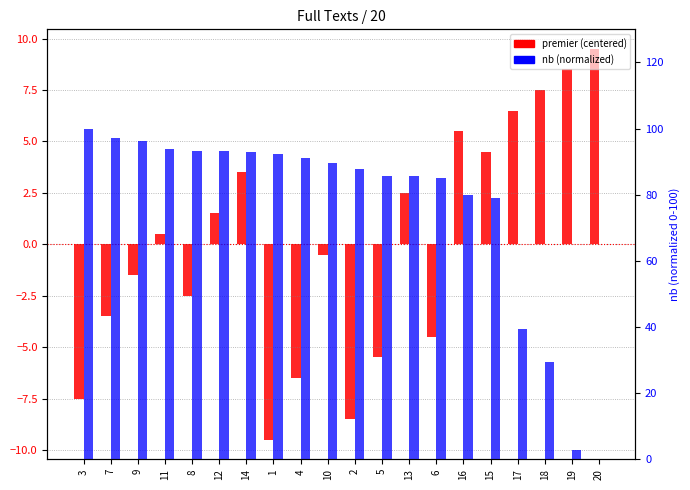

Between 1 and 12, which is larger?

12